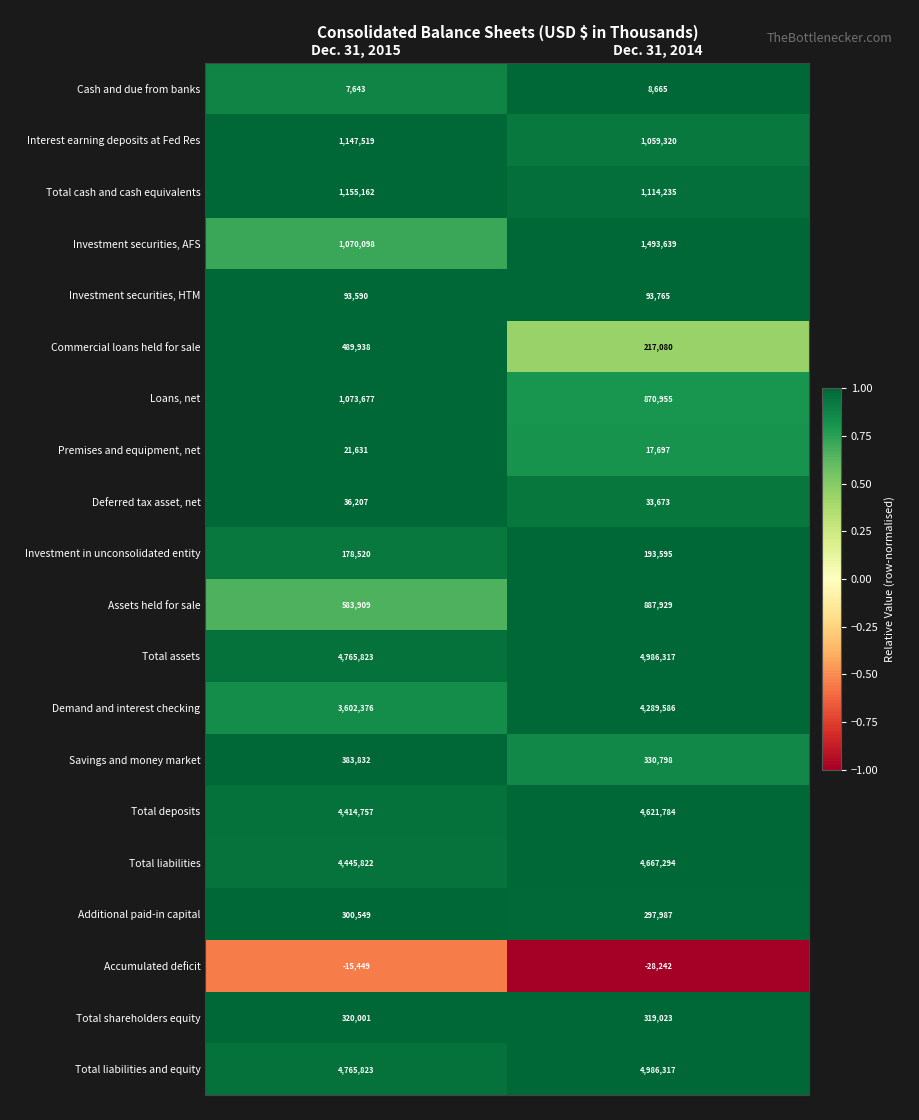

Which category has the lowest value in the Total liabilities and equity series?

Dec. 31, 2015